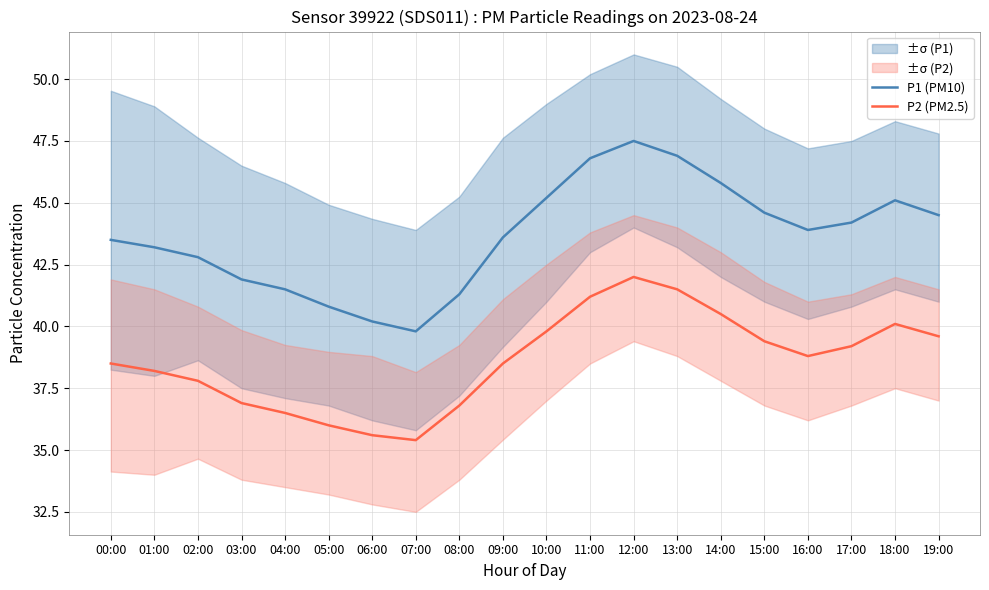

Which series changed the most between 05:00 and 11:00?

P1 (PM10)